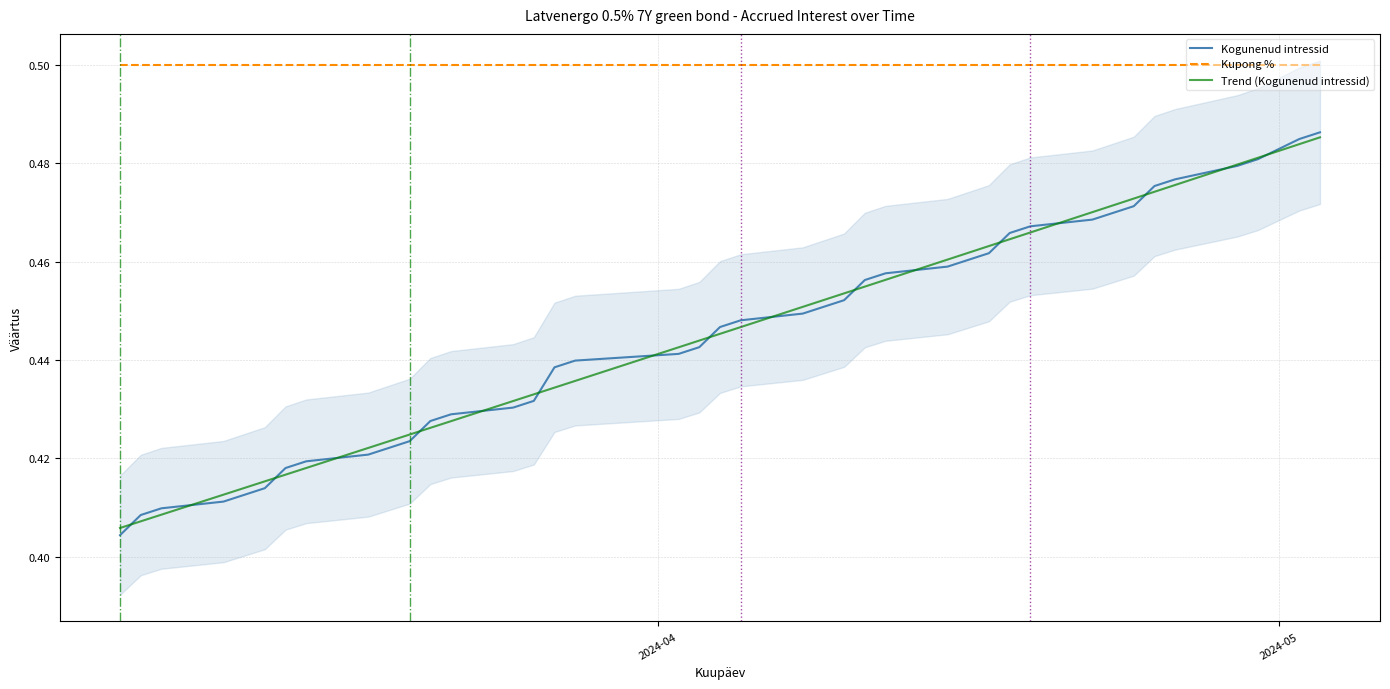

List the series in order of their peak value, highest first.

Kupong %, Kogunenud intressid, Trend (Kogunenud intressid)